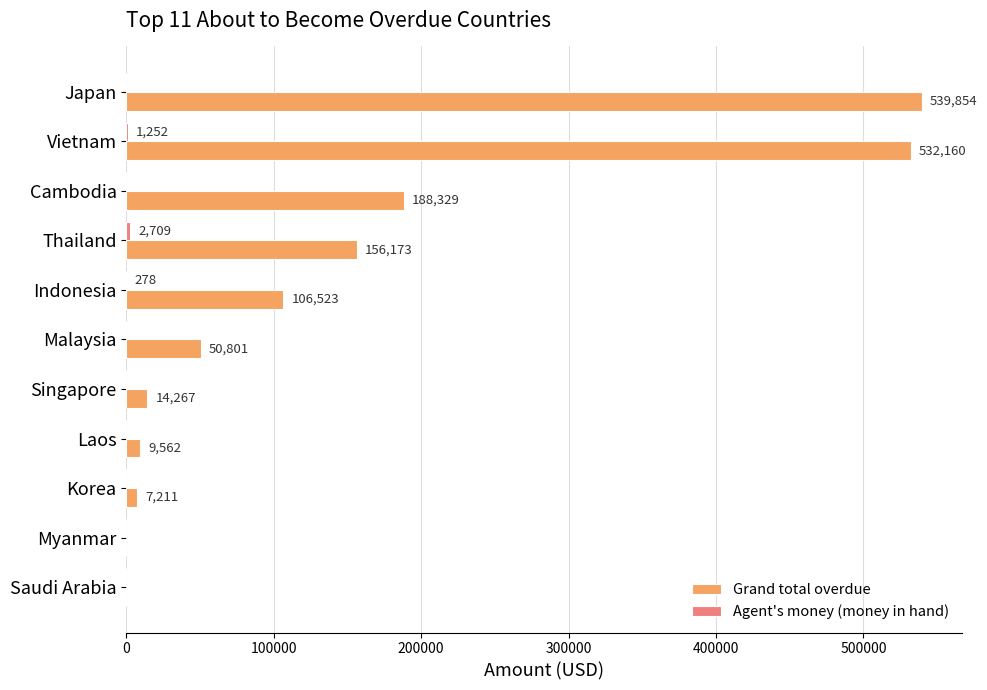

Read the Grand total overdue value at Malaysia.

50800.9